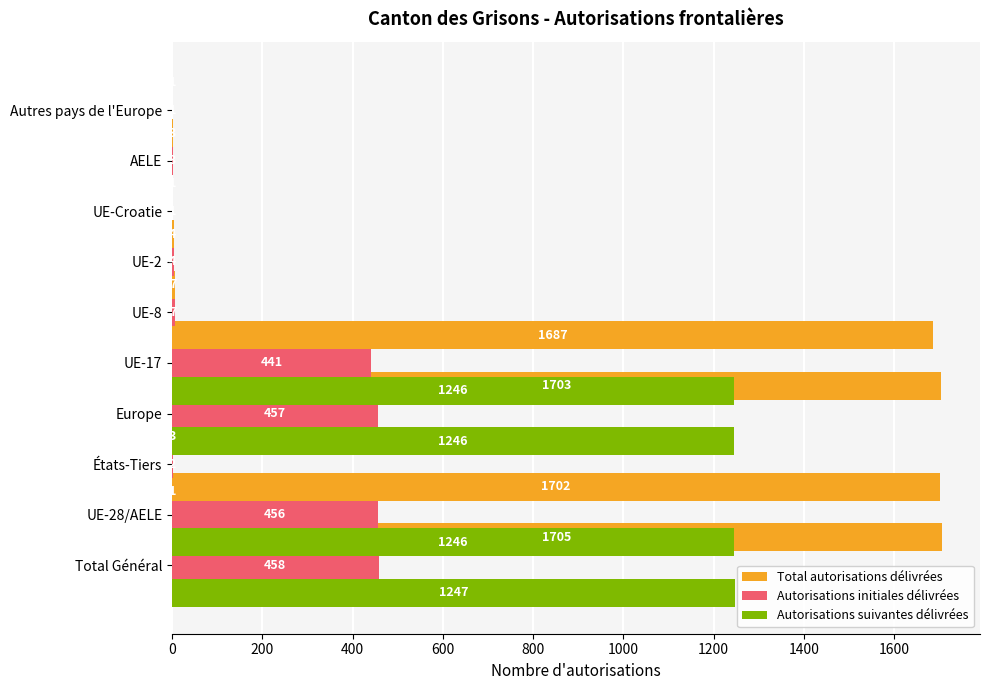

What is the average value of the Autorisations initiales délivrées series?

183